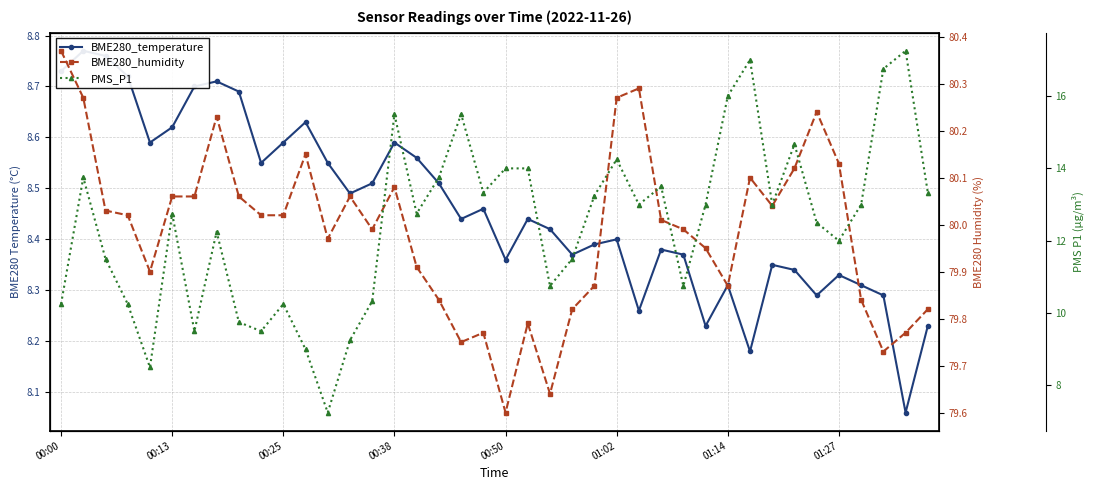

What value does the BME280_humidity series have at 34?

80.2